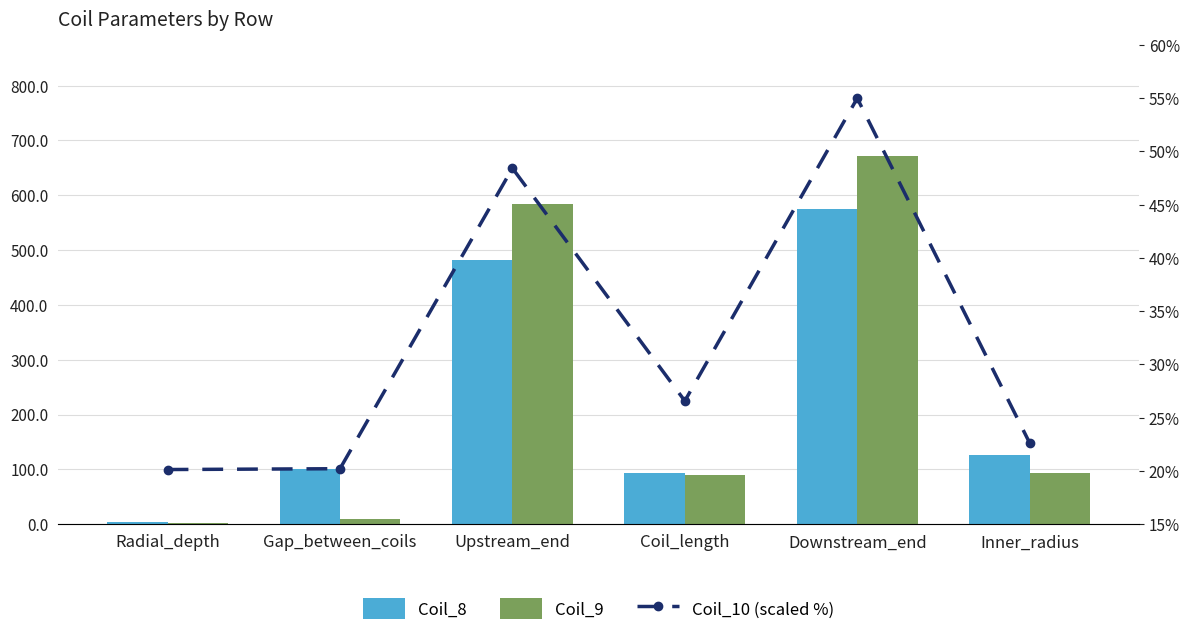

The Coil_9 series shows 57.2 at Inner_radius. True or false?

False